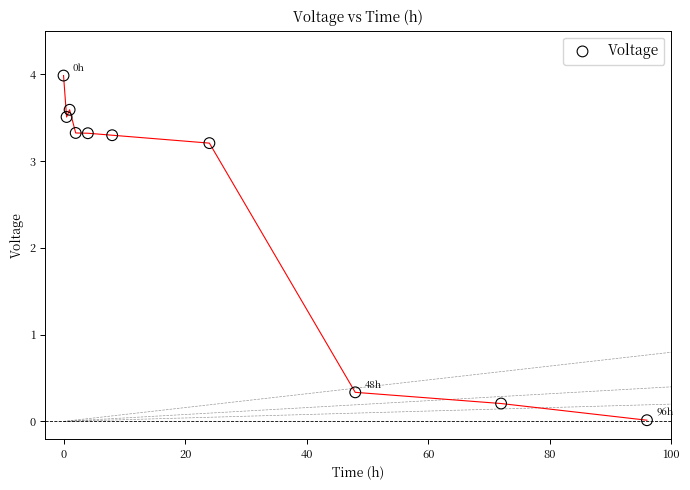

What Y value in the scatter plot is closest to 1?

0.3